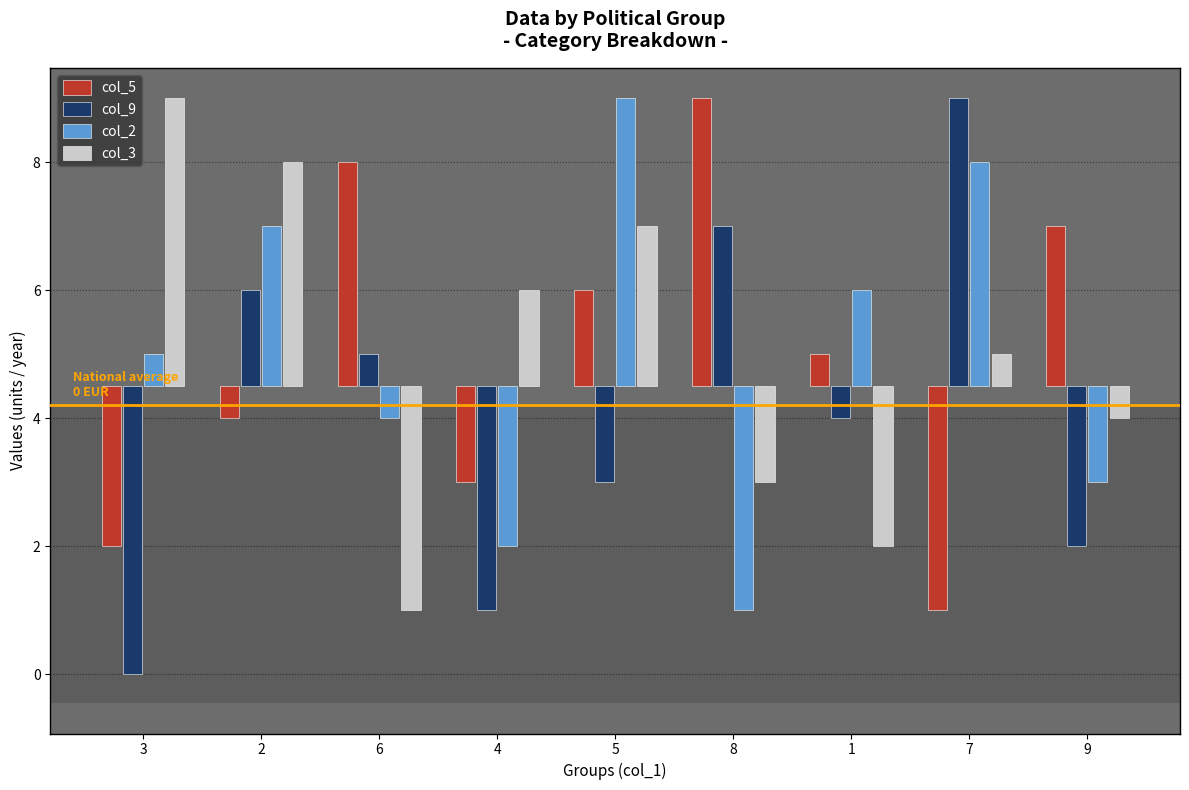

Reading right to left, list all the values displayed in this chart.

col_5: 9=2.5	7=-3.5	1=0.5	8=4.5	5=1.5	4=-1.5	6=3.5	2=-0.5	3=-2.5
col_9: 9=-2.5	7=4.5	1=-0.5	8=2.5	5=-1.5	4=-3.5	6=0.5	2=1.5	3=-4.5
col_2: 9=-1.5	7=3.5	1=1.5	8=-3.5	5=4.5	4=-2.5	6=-0.5	2=2.5	3=0.5
col_3: 9=-0.5	7=0.5	1=-2.5	8=-1.5	5=2.5	4=1.5	6=-3.5	2=3.5	3=4.5